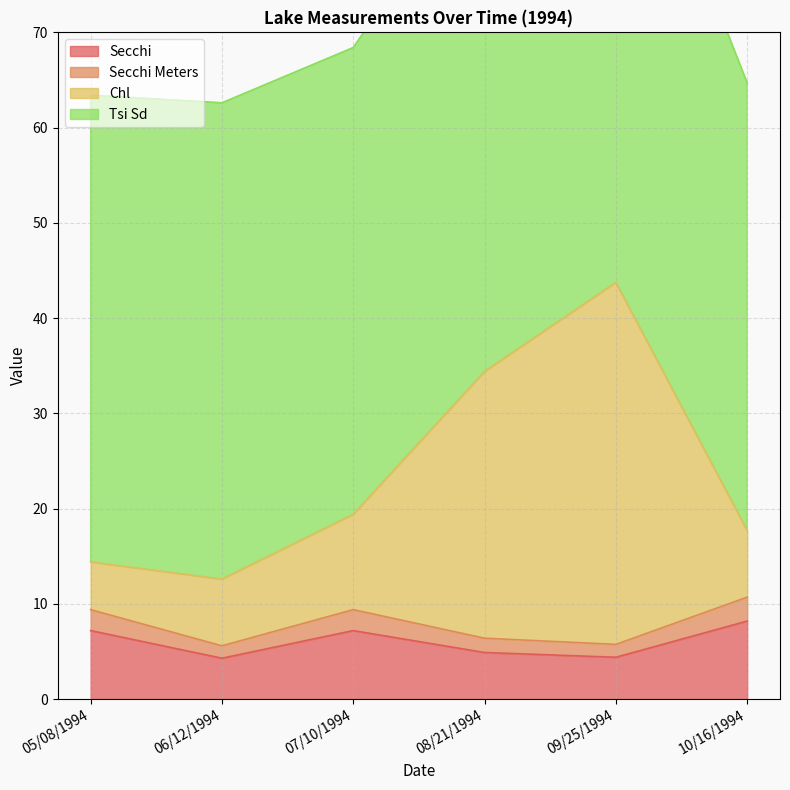

True or false: Secchi and Secchi Meters intersect in this chart.

False